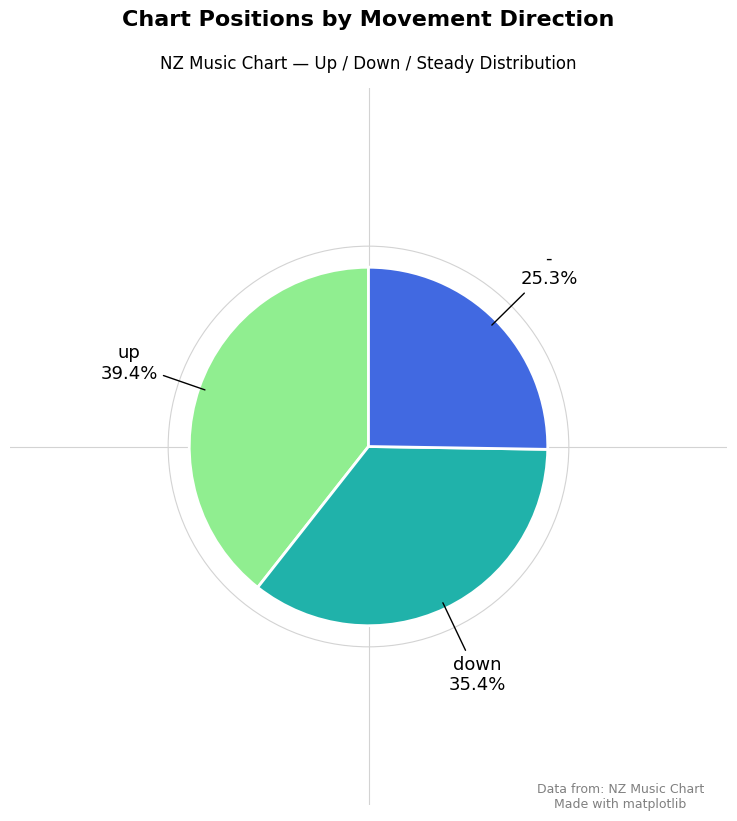

Is there any slice that represents more than half of the pie?

No